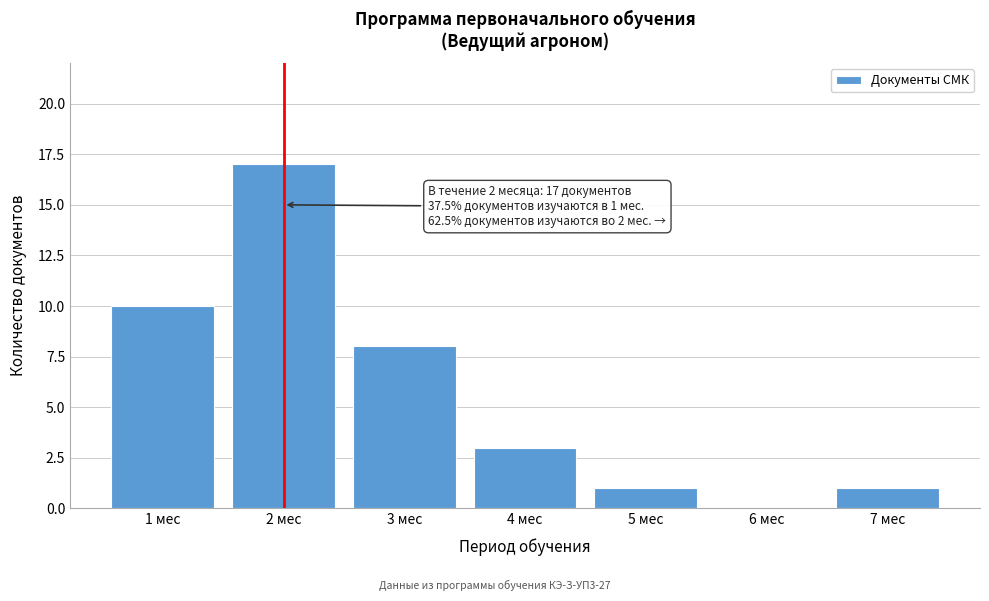

Reading left to right, extract all data points from this chart.

1 мес=10	2 мес=17	3 мес=8	4 мес=3	5 мес=1	6 мес=0	7 мес=1